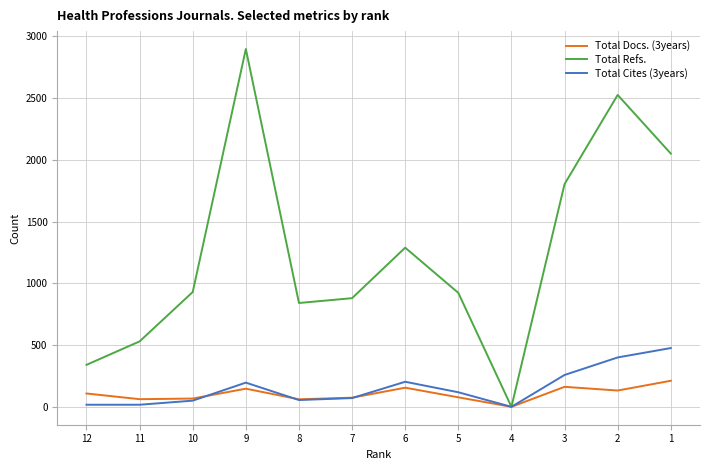

Which series has the largest total across all categories?

Total Refs.